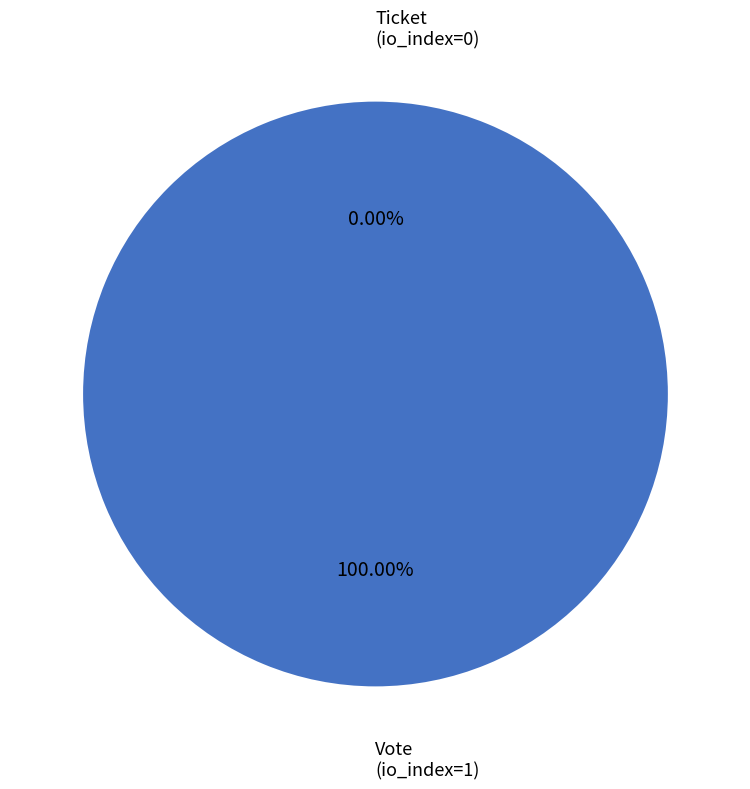

Which slice is the smallest?

Ticket
(io_index=0)